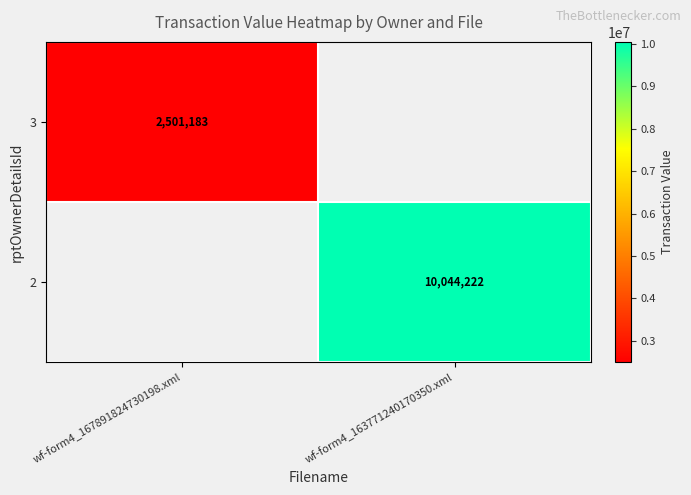

The 3 series shows 1678727 at wf-form4_167891824730198.xml. True or false?

False